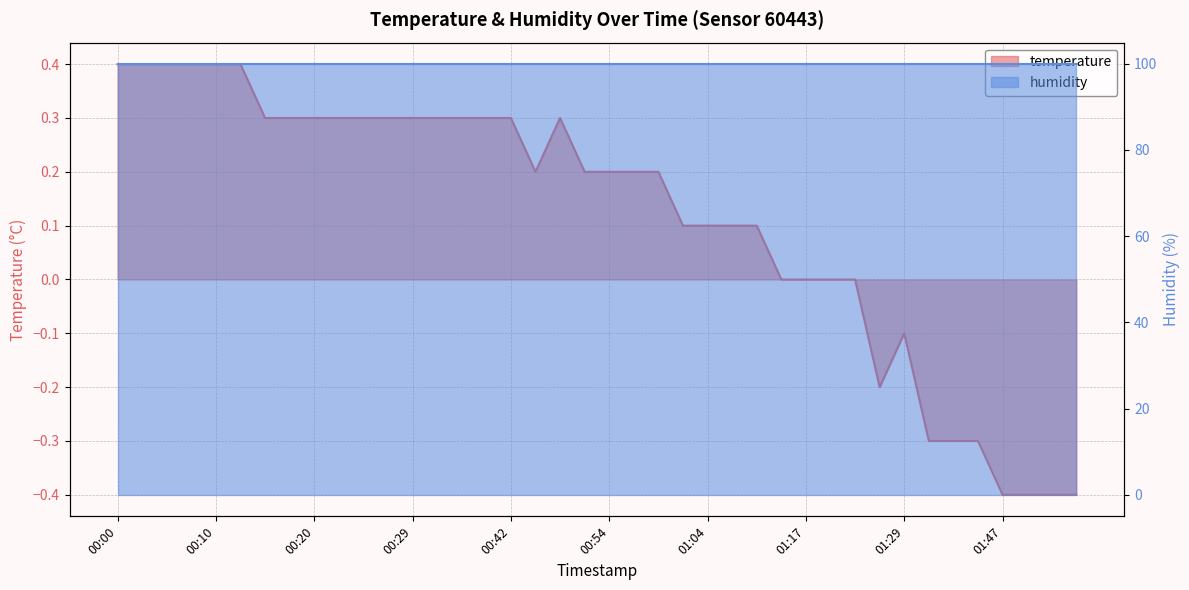

How many positive values are there?

27